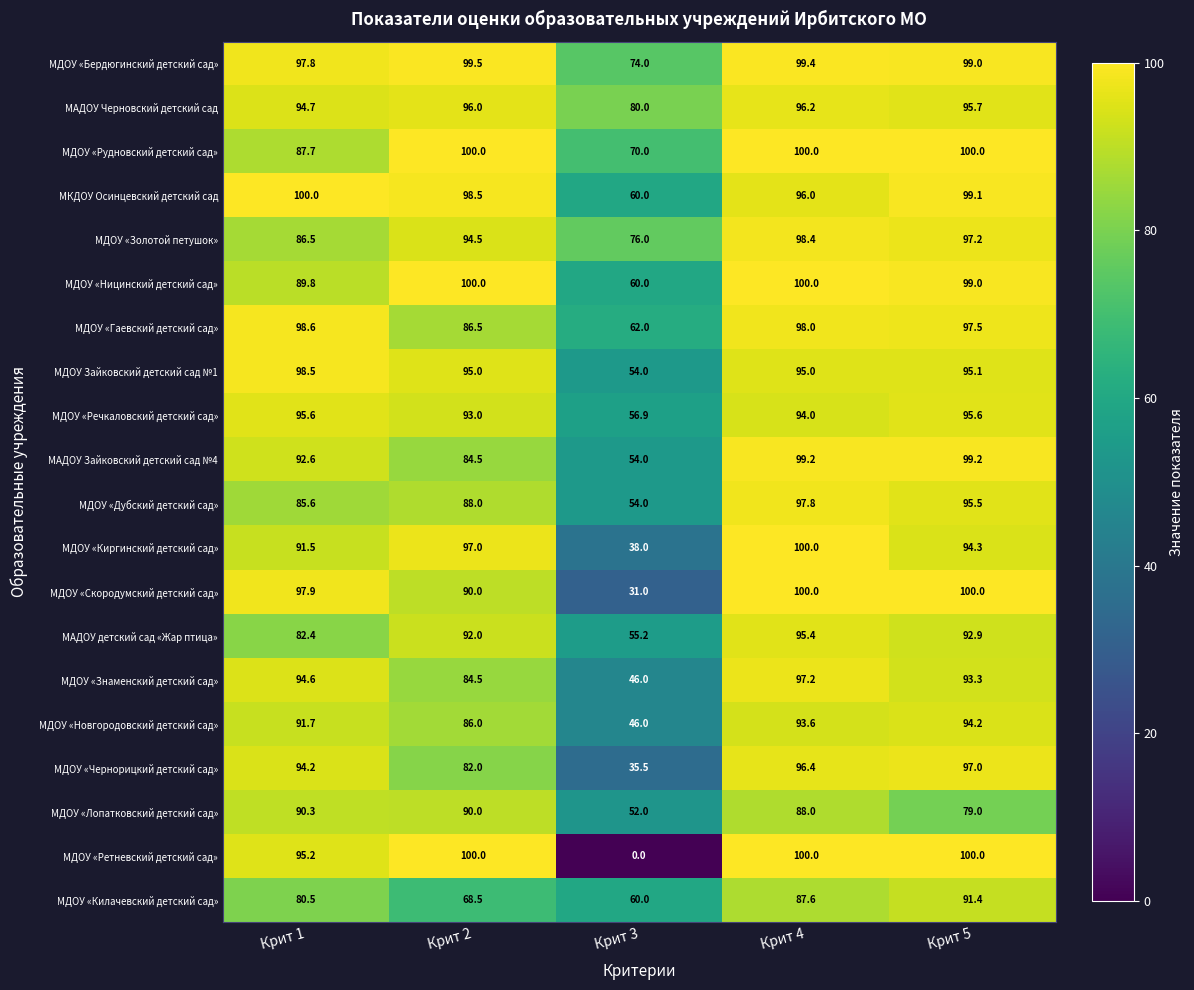

Between Крит 3 and Крит 4, which series saw the biggest shift?

МДОУ «Ретневский детский сад»